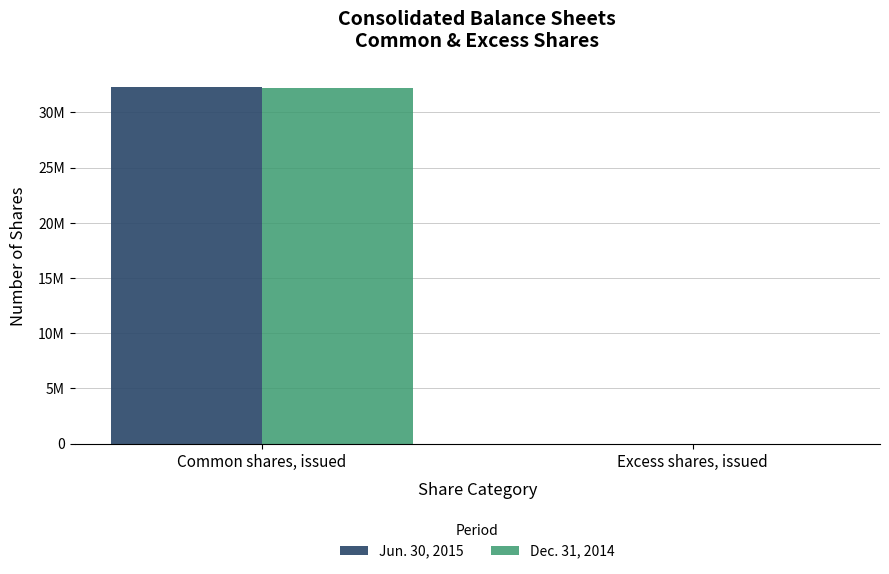

What is the average value of the Dec. 31, 2014 series?

16116294